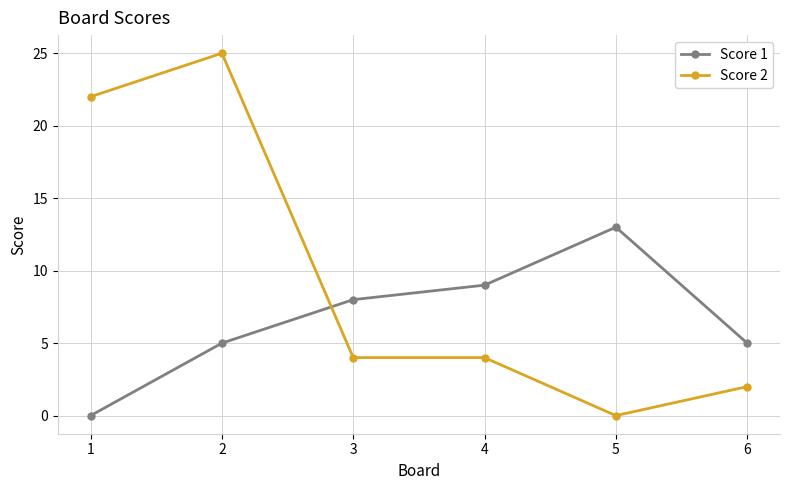

Which series has the widest spread of values?

Score 2